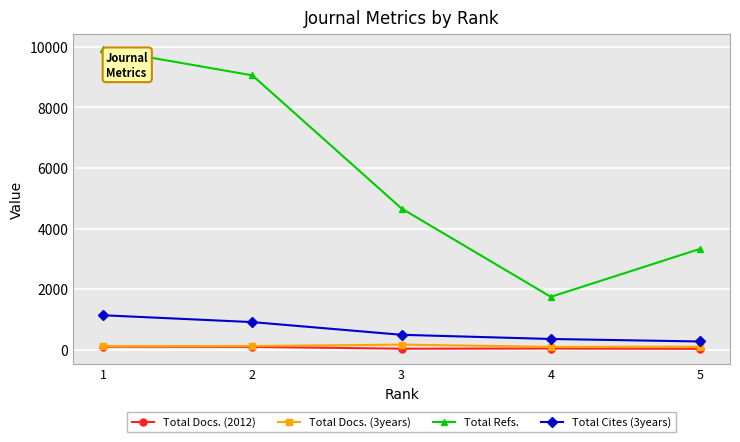

Is it true that Total Refs. equals 16282 at 2?

False